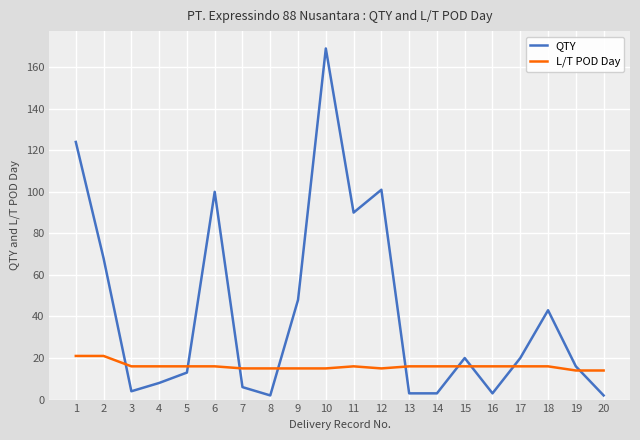

At which category does the chart reach its peak across all series?

10